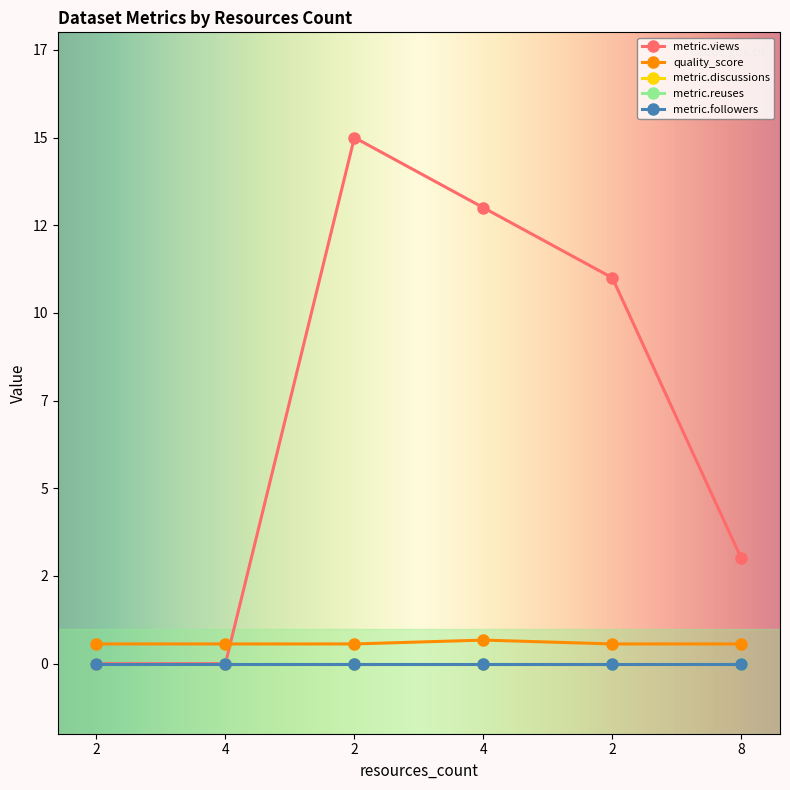

True or false: metric.reuses and quality_score cross at least once.

False